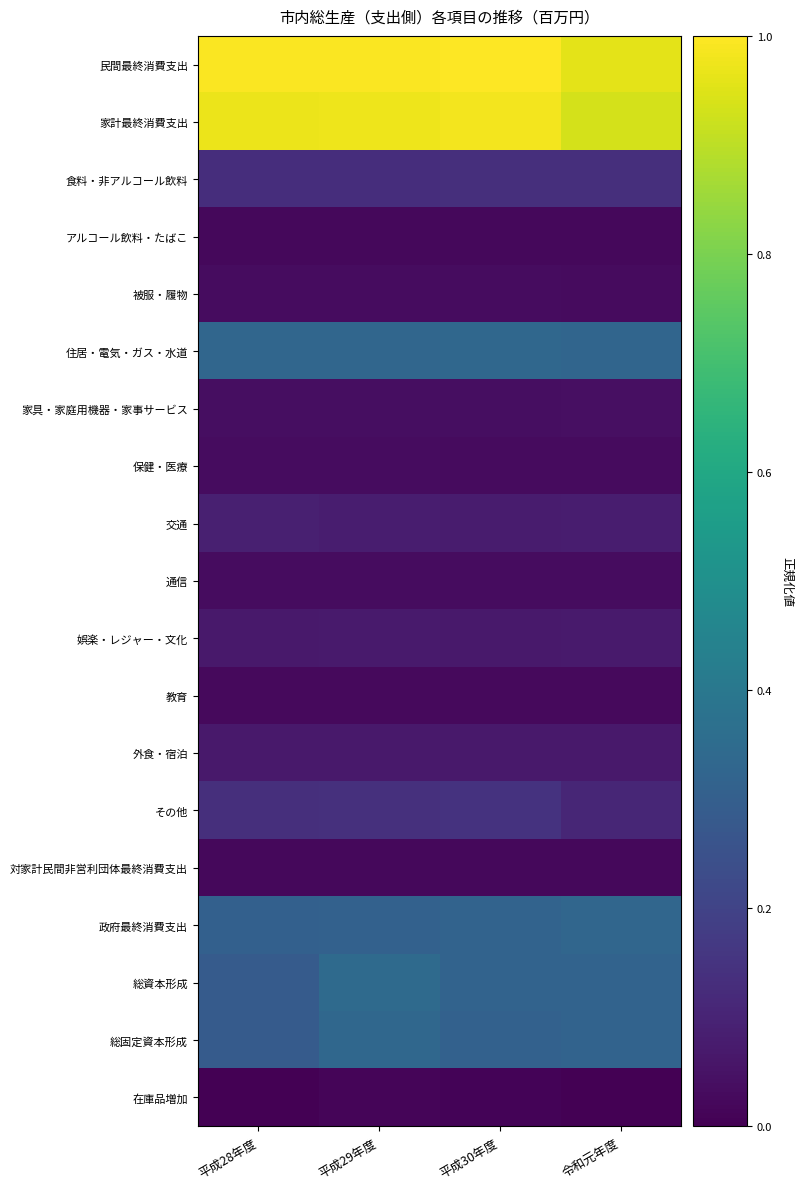

What is the difference between the highest and lowest values at 平成29年度?

1.0